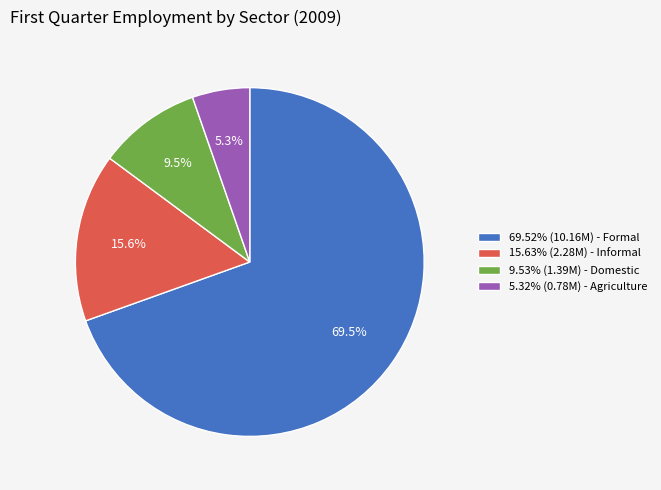

Combined, do 69.52% (10.16M) - Formal and 9.53% (1.39M) - Domestic account for over 50%?

Yes